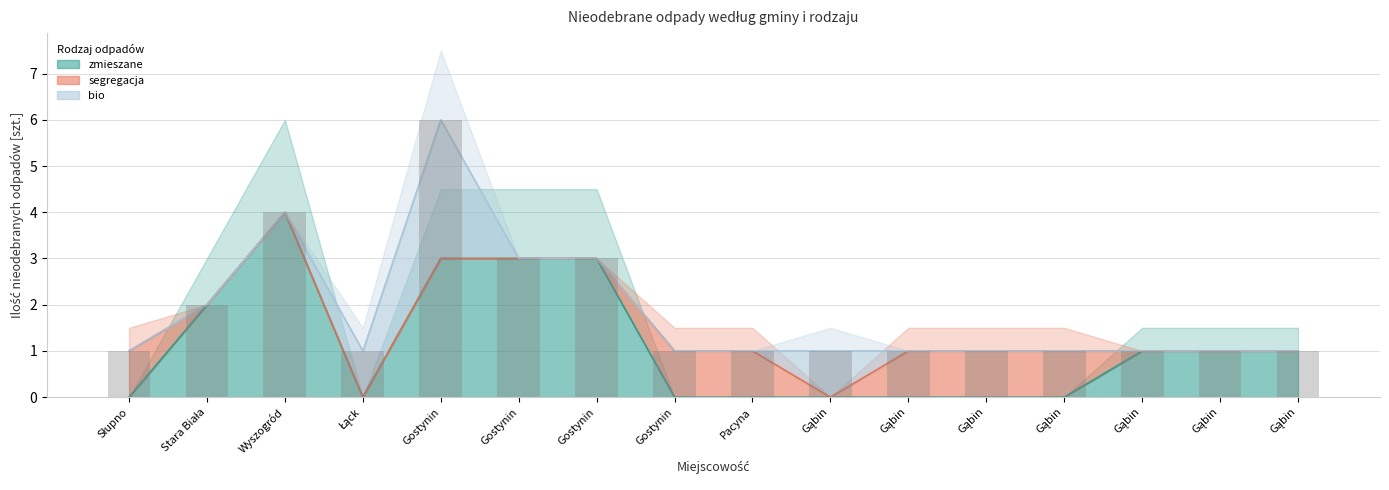

Is the value of zmieszane at Gąbin greater than the value of segregacja at Stara Biała?

No